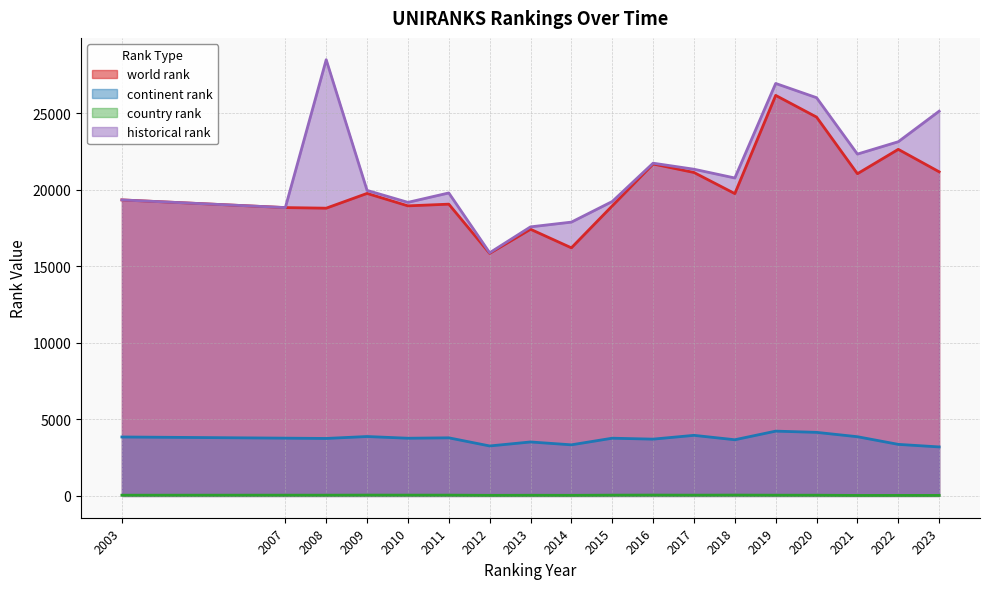

At which label does country rank reach its peak?

2016